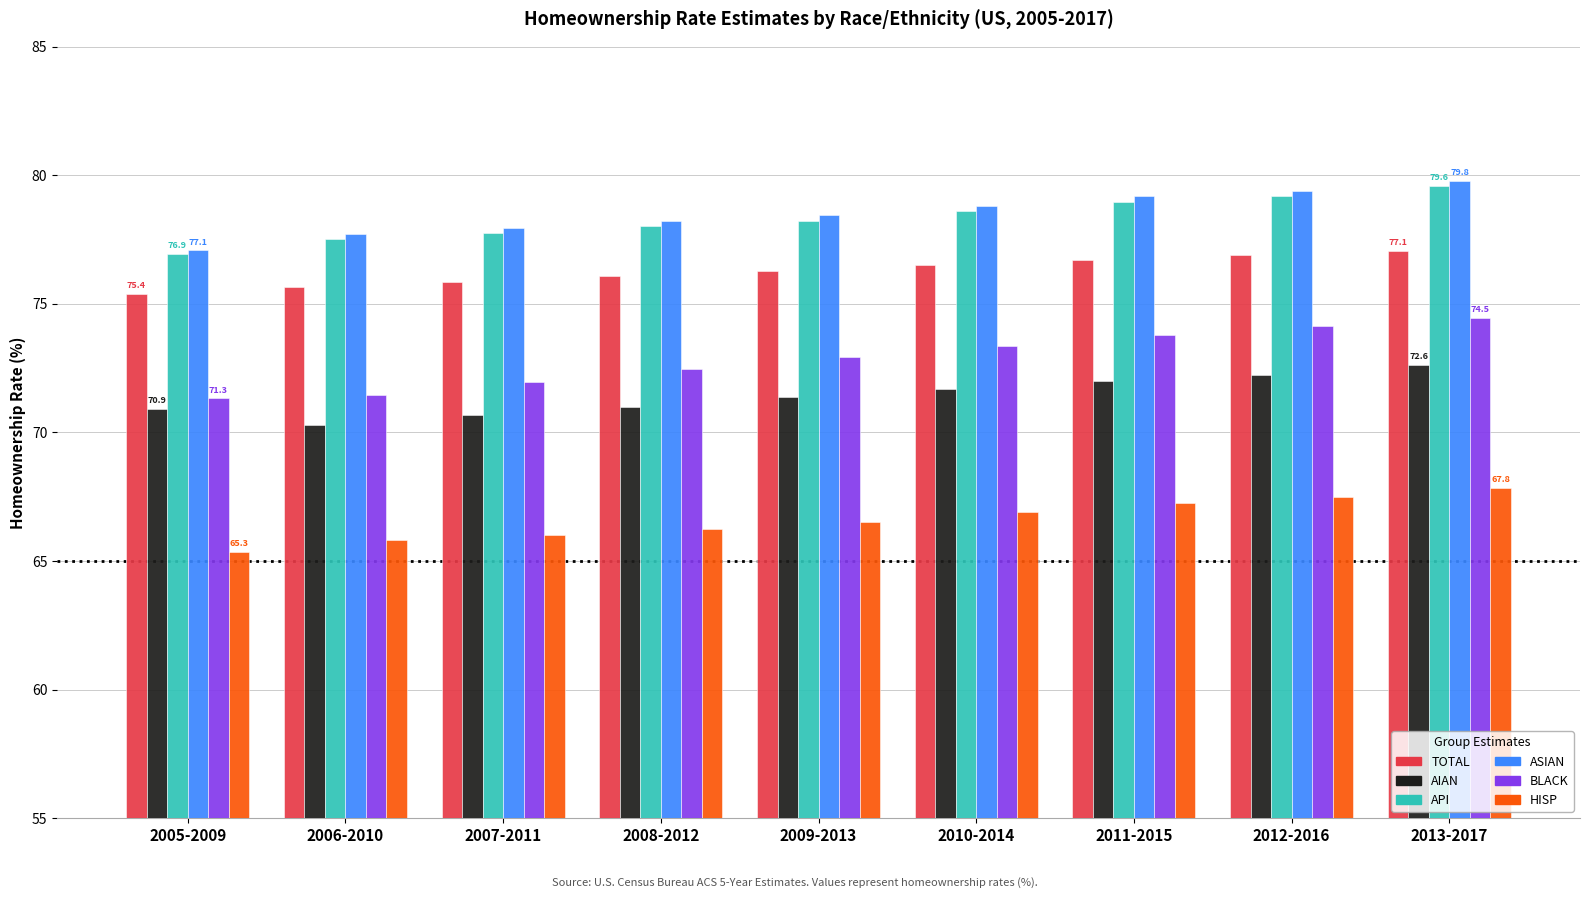

What is the spread (max minus min) of values at 2005-2009?

11.7